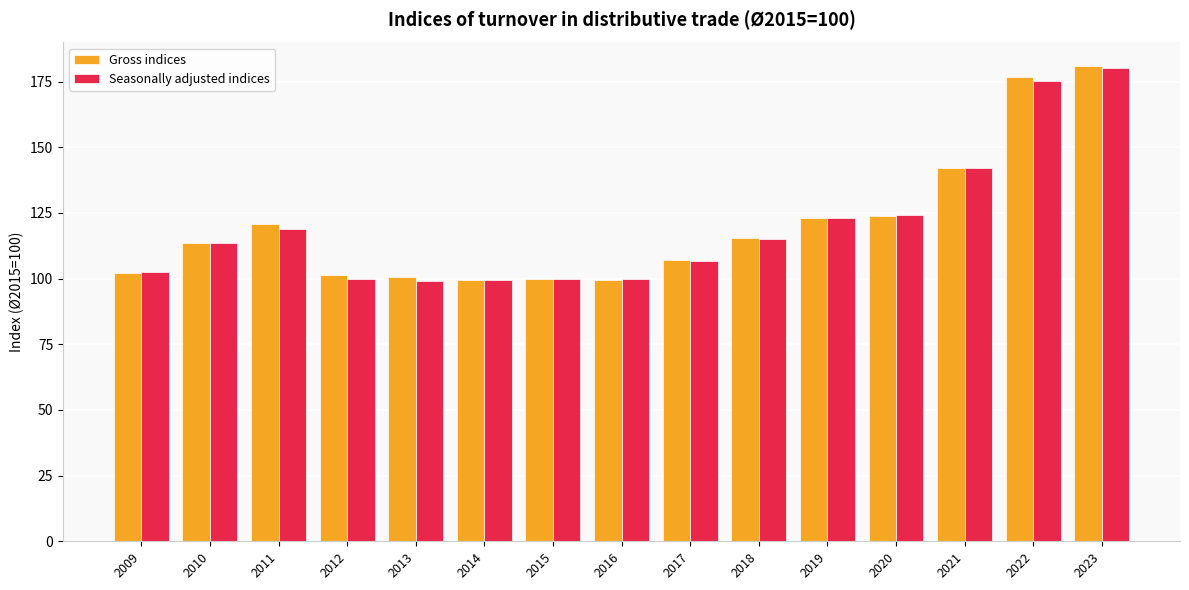

What is the sum of the Seasonally adjusted indices values at 2020 and 2014?

223.5